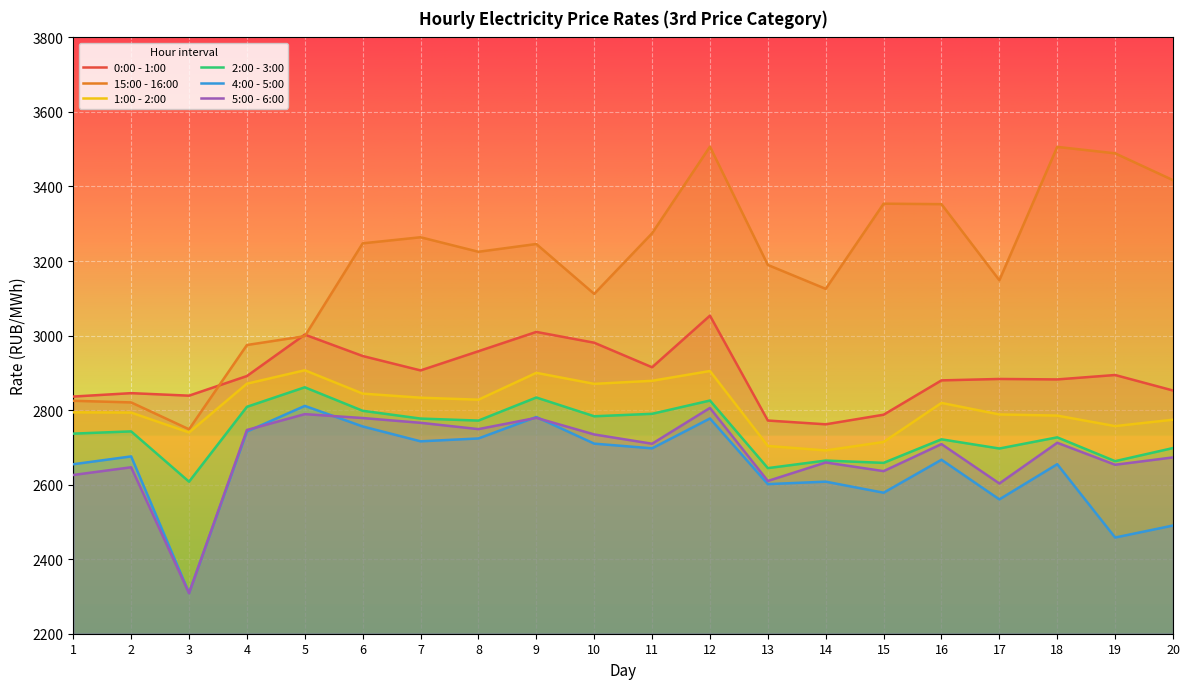

What are all the series names shown in the legend?

0:00 - 1:00, 15:00 - 16:00, 1:00 - 2:00, 2:00 - 3:00, 4:00 - 5:00, 5:00 - 6:00